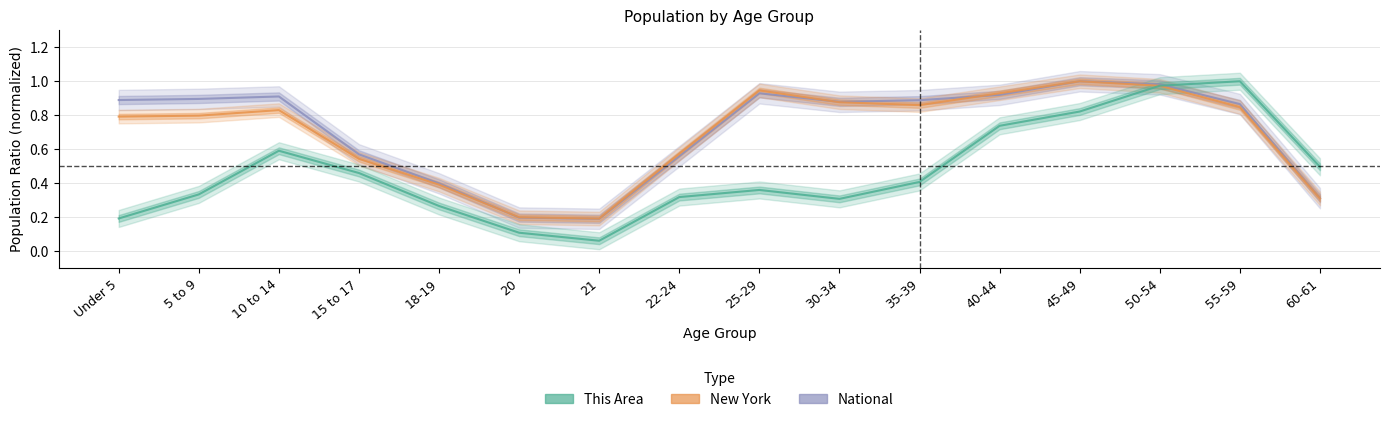

How many interior local valleys does the National series have?

2